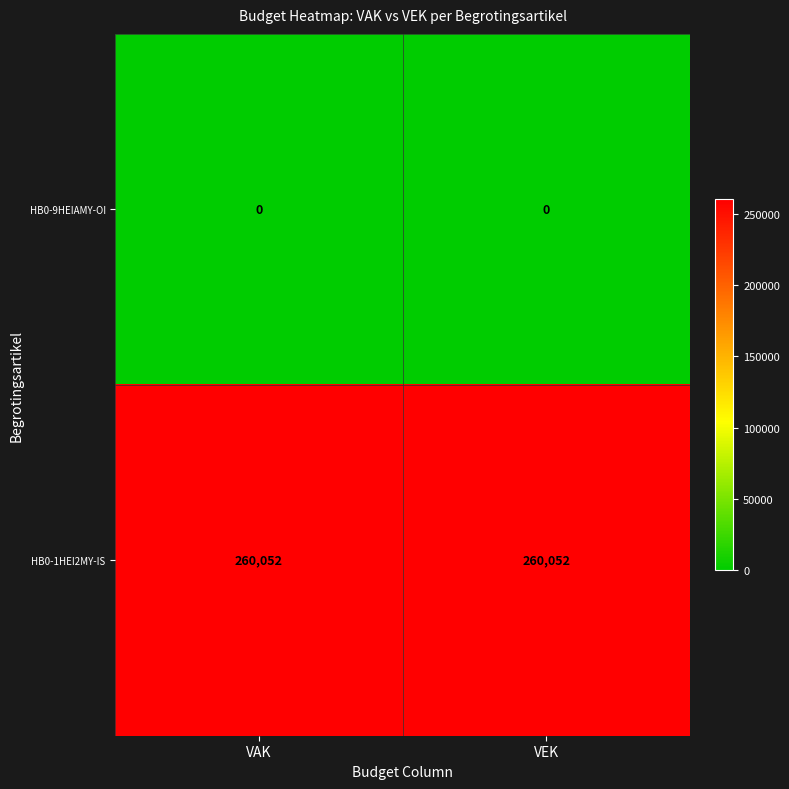

What is the greatest value displayed?

260052